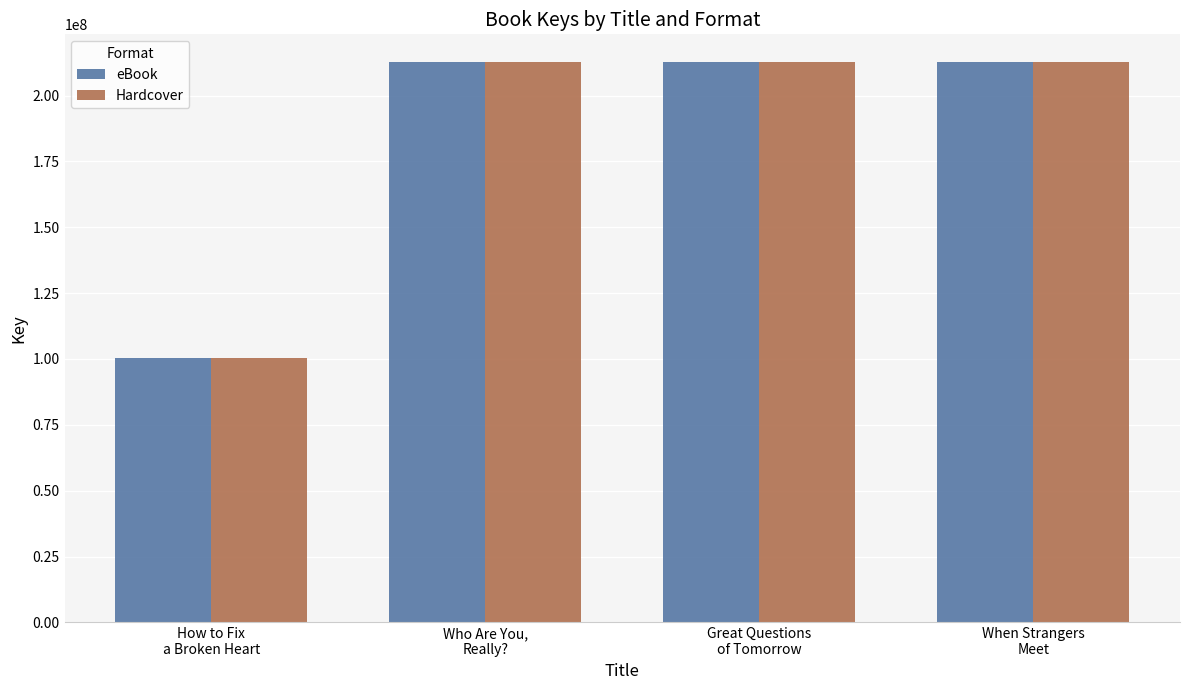

Which category has the lowest value in the eBook series?

How to Fix
a Broken Heart